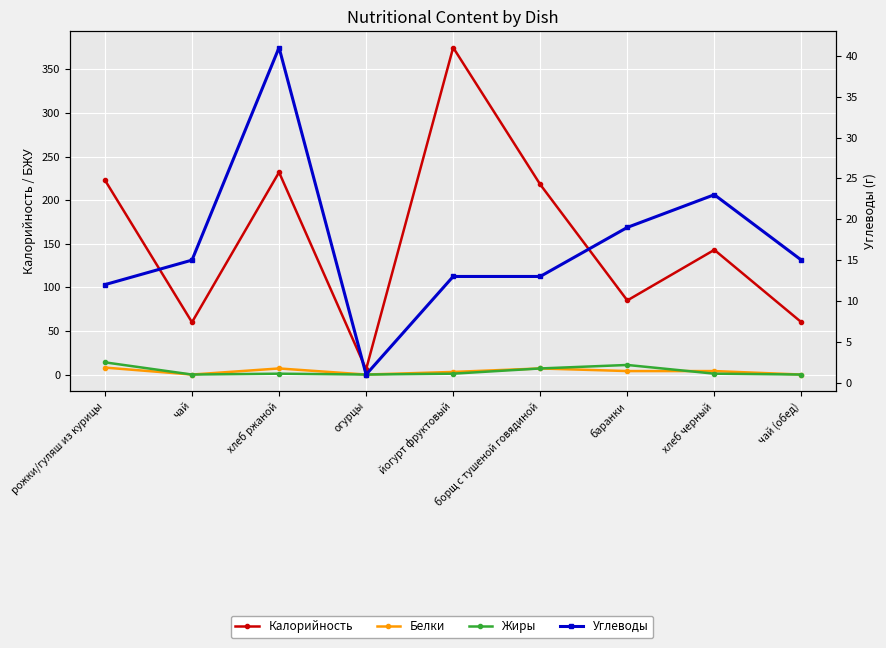

What is the value of the Углеводы point at the 9th from the left?

15